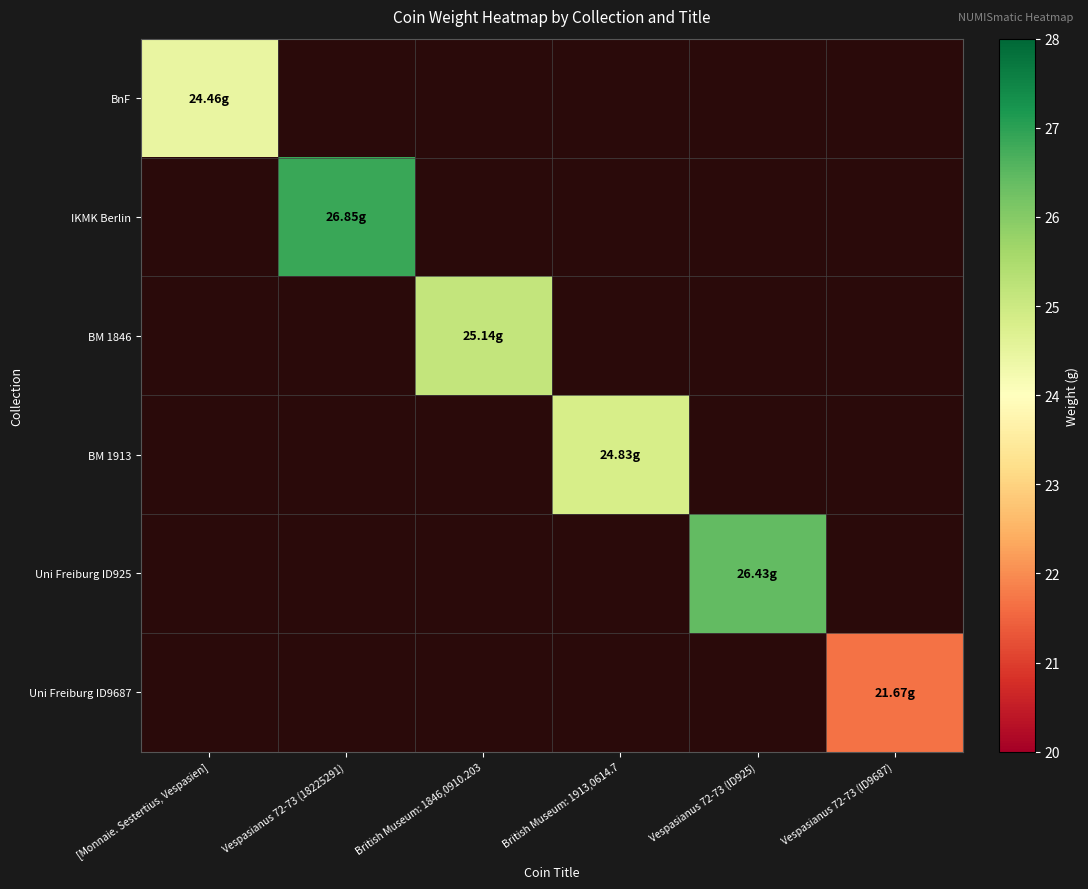

Is the value of Uni Freiburg ID9687 at [Monnaie. Sestertius, Vespasien] greater than the value of BnF at Vespasianus 72-73 (ID925)?

No